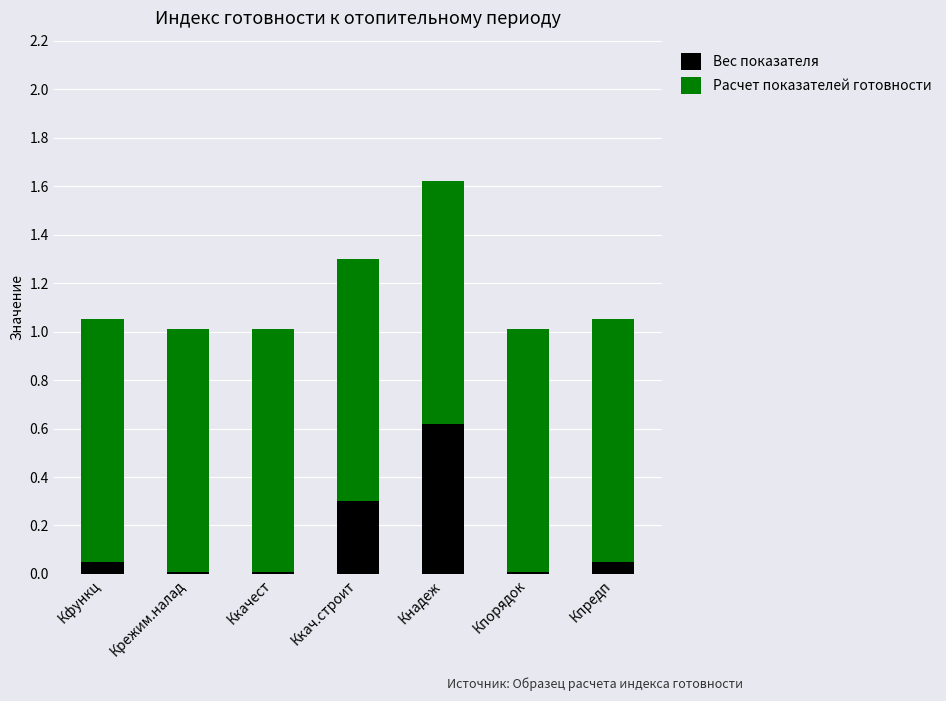

What is the maximum value for Вес показателя?

0.6